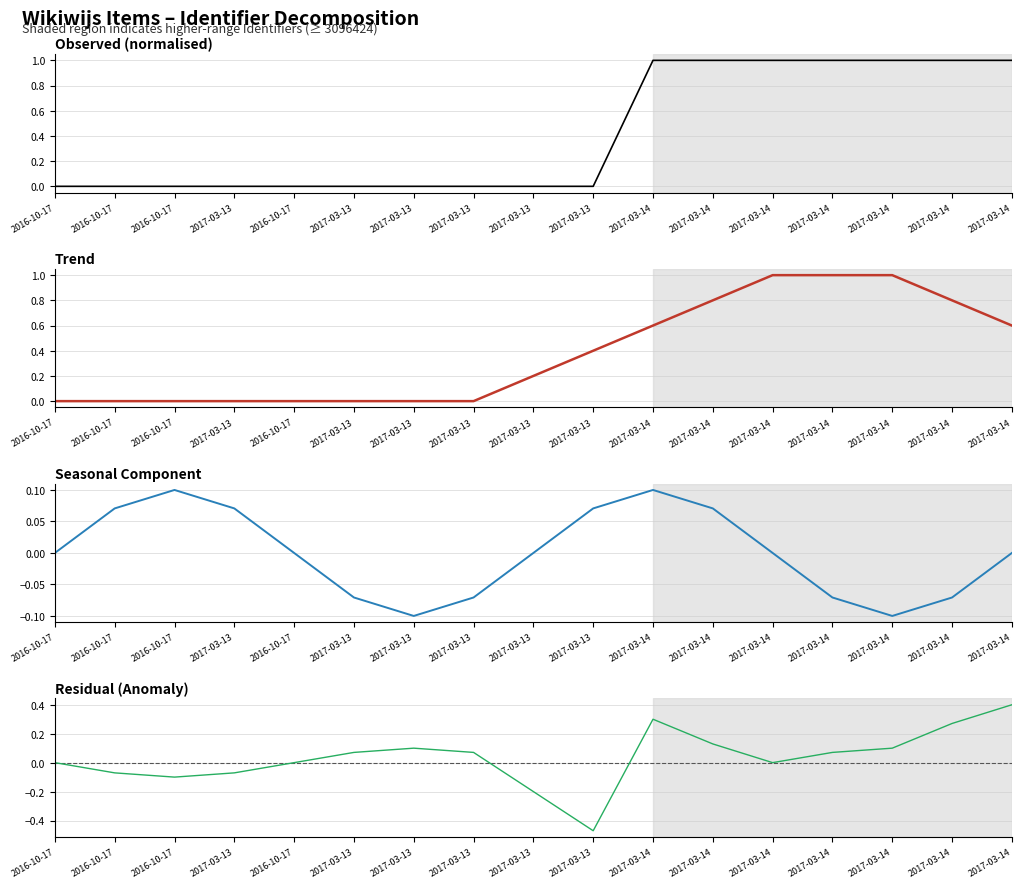

How many negative values does the Residual (Anomaly) series have?

7